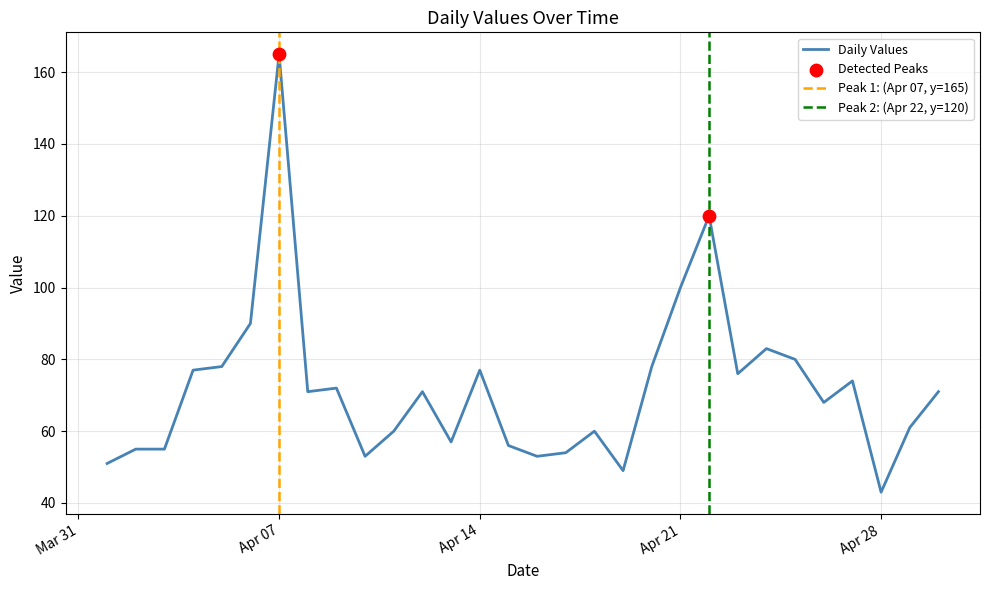

At which label does Daily Values reach its peak?

Apr 07